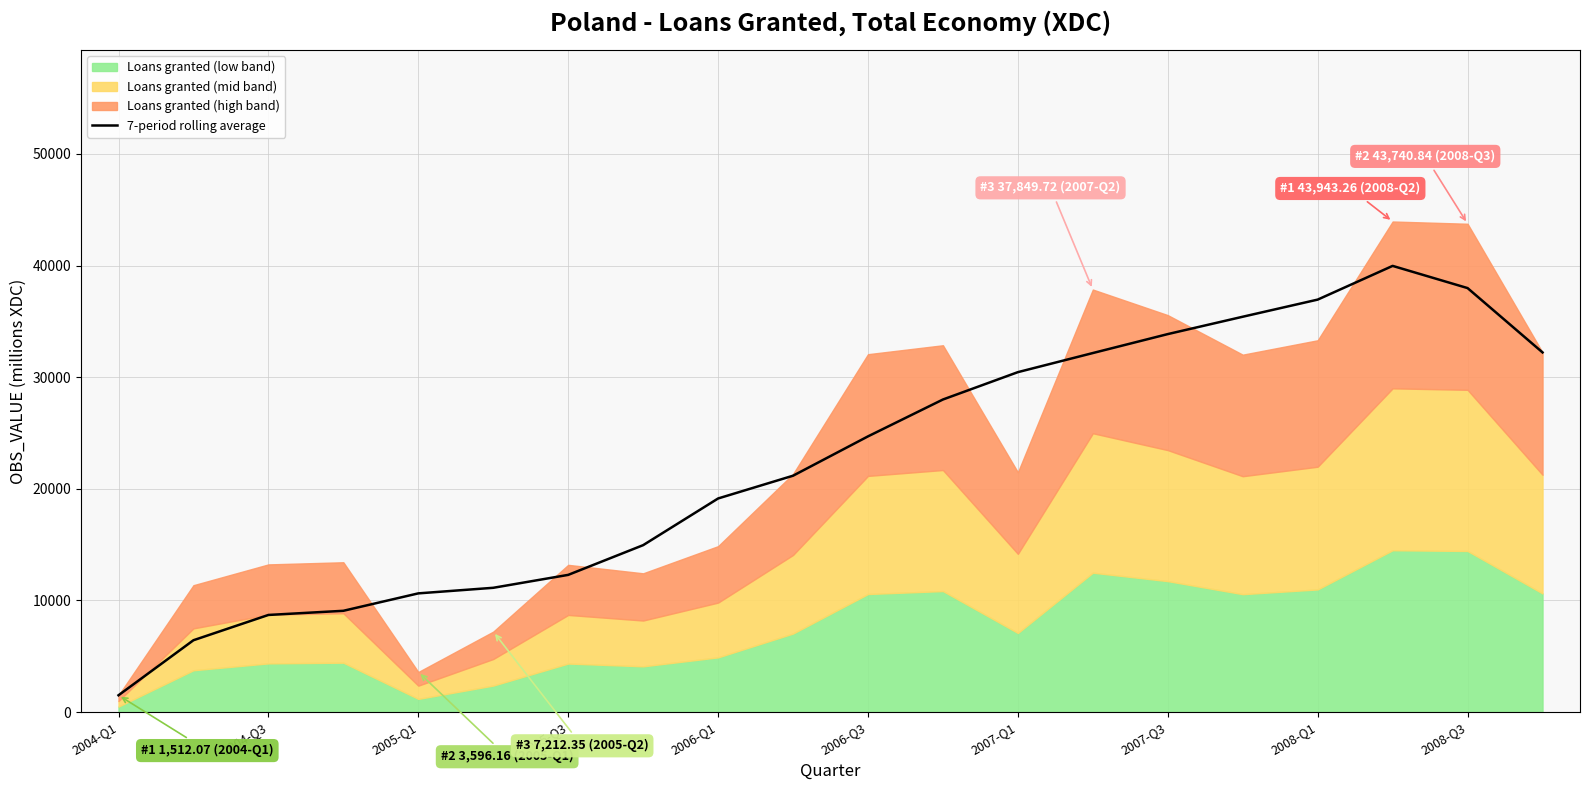

The value of 7-period rolling average at 2007-Q3 is 52946.1. True or false?

False